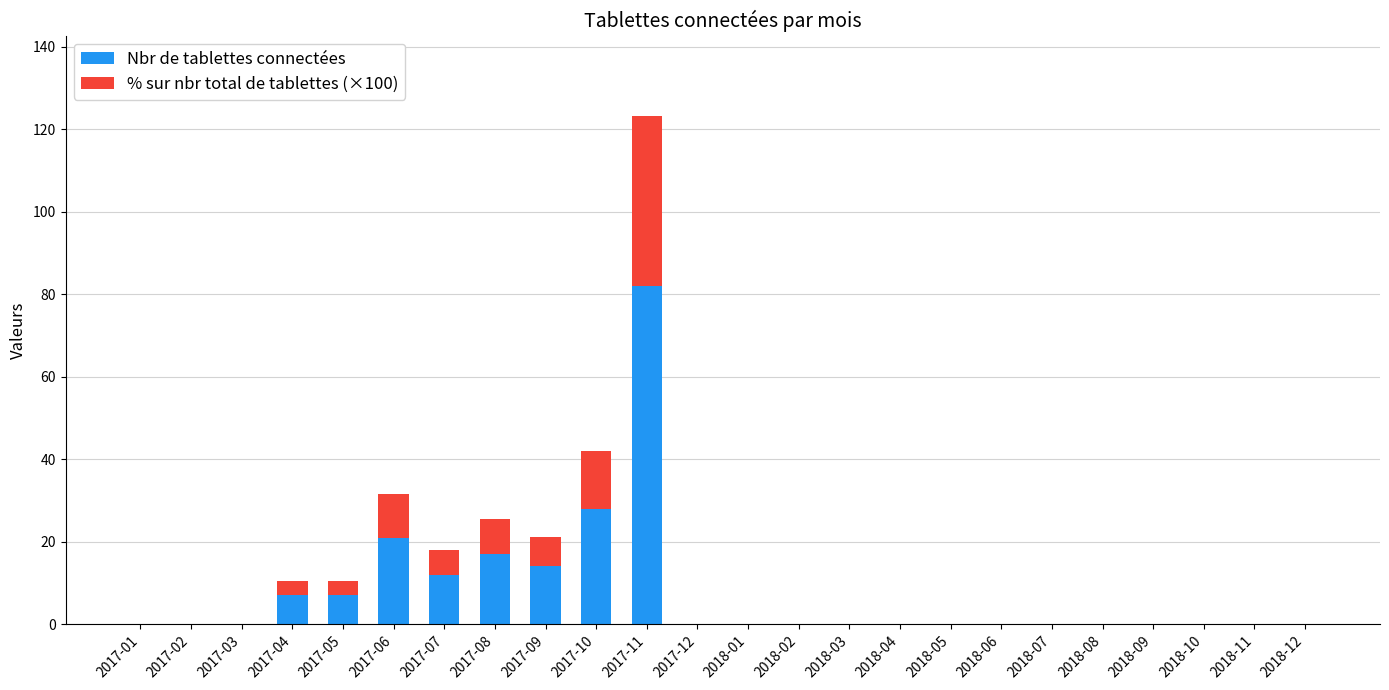

True or false: Nbr de tablettes connectées has a value of 19.0 at 2017-09.

False